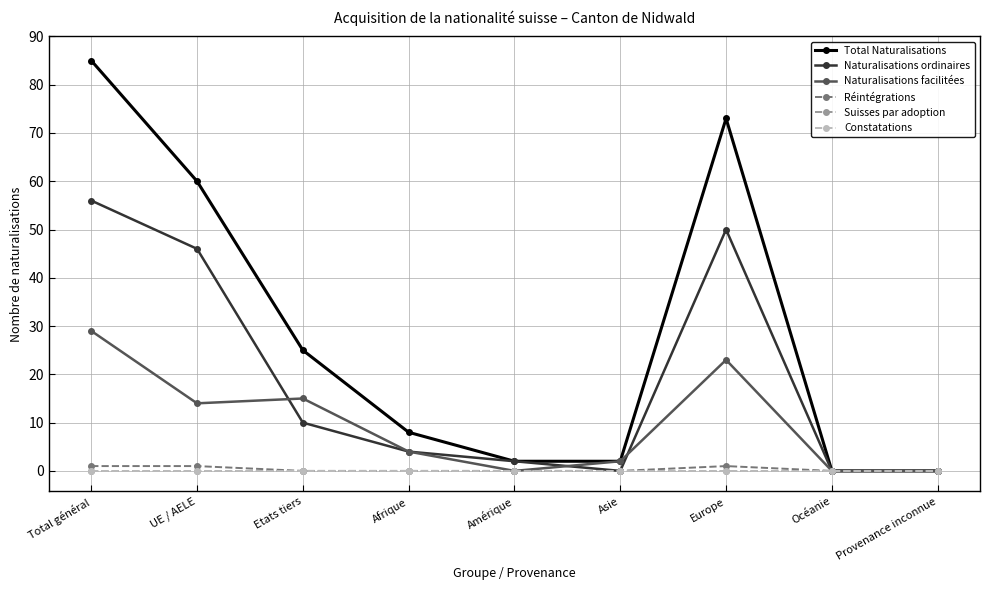

Rank the series at Amérique from highest to lowest value.

Total Naturalisations, Naturalisations ordinaires, Naturalisations facilitées, Réintégrations, Suisses par adoption, Constatations